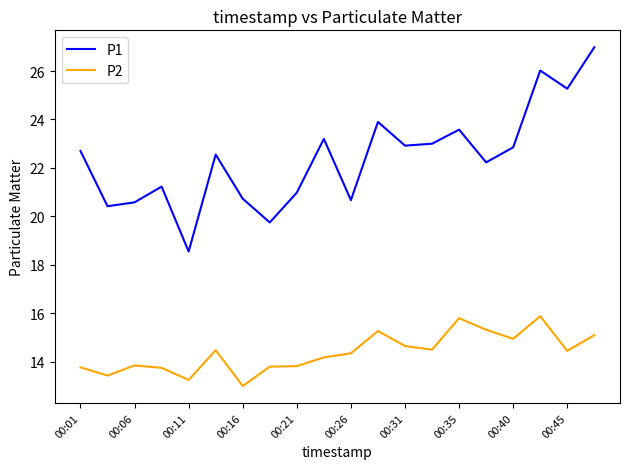

Which series has the largest range (max minus min)?

P1